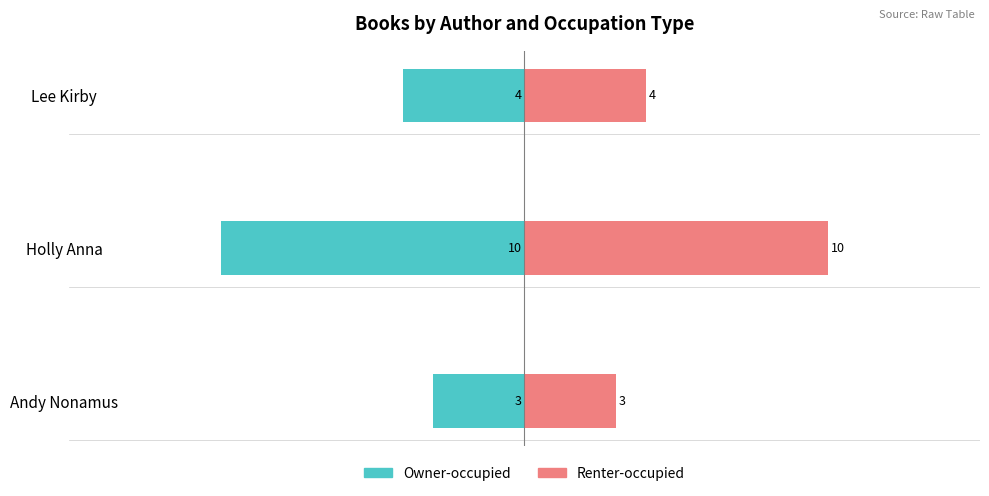

Reading right to left, list all the values displayed in this chart.

Owner-occupied: -4	-10	-3
Renter-occupied: 4	10	3